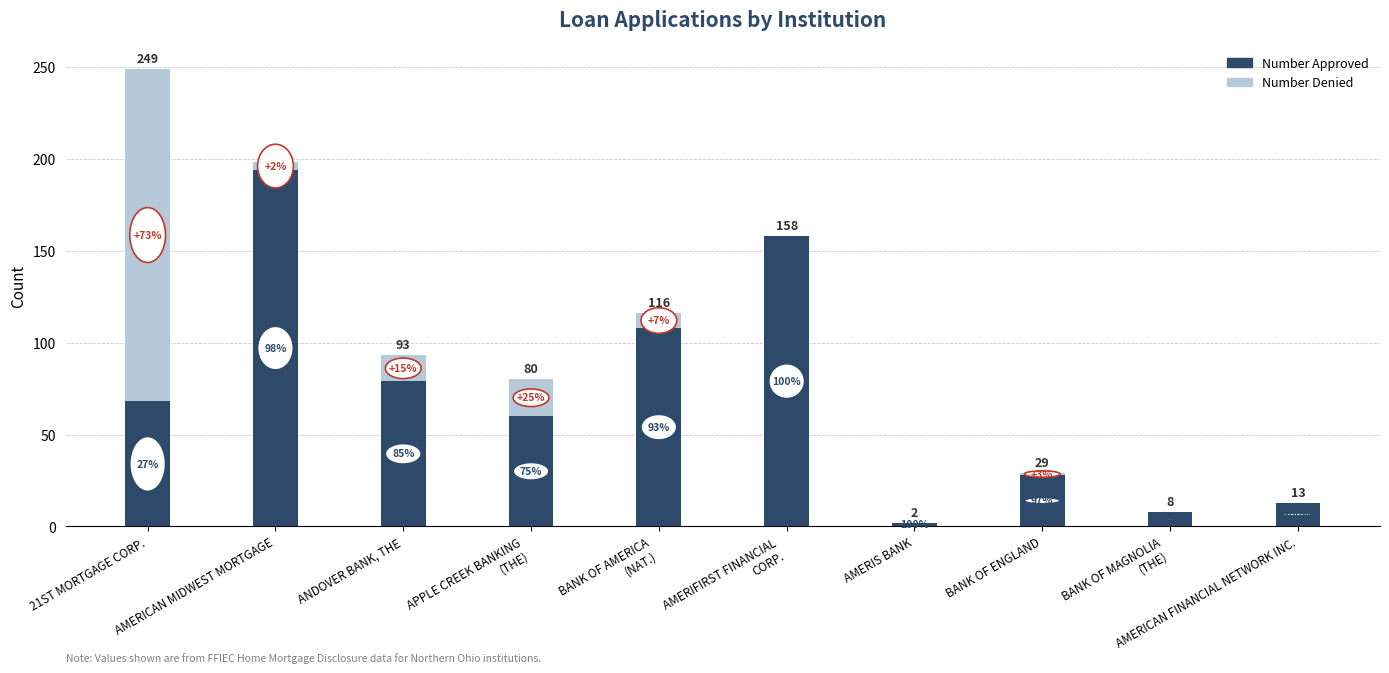

At how many categories does at least one series exceed 41?

6